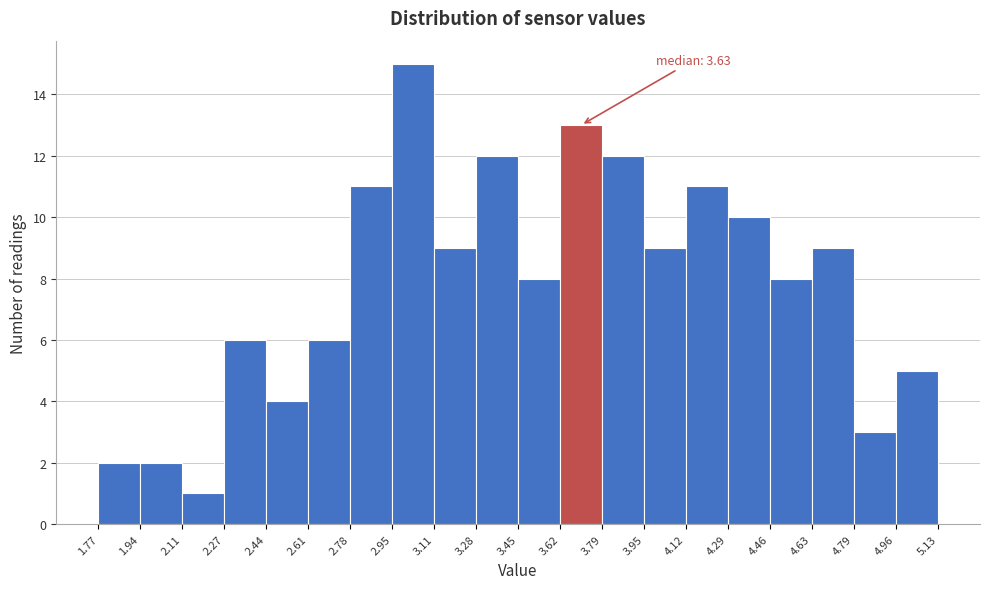

Over which range of the x-axis is the bar tallest?

2.95 to 3.11